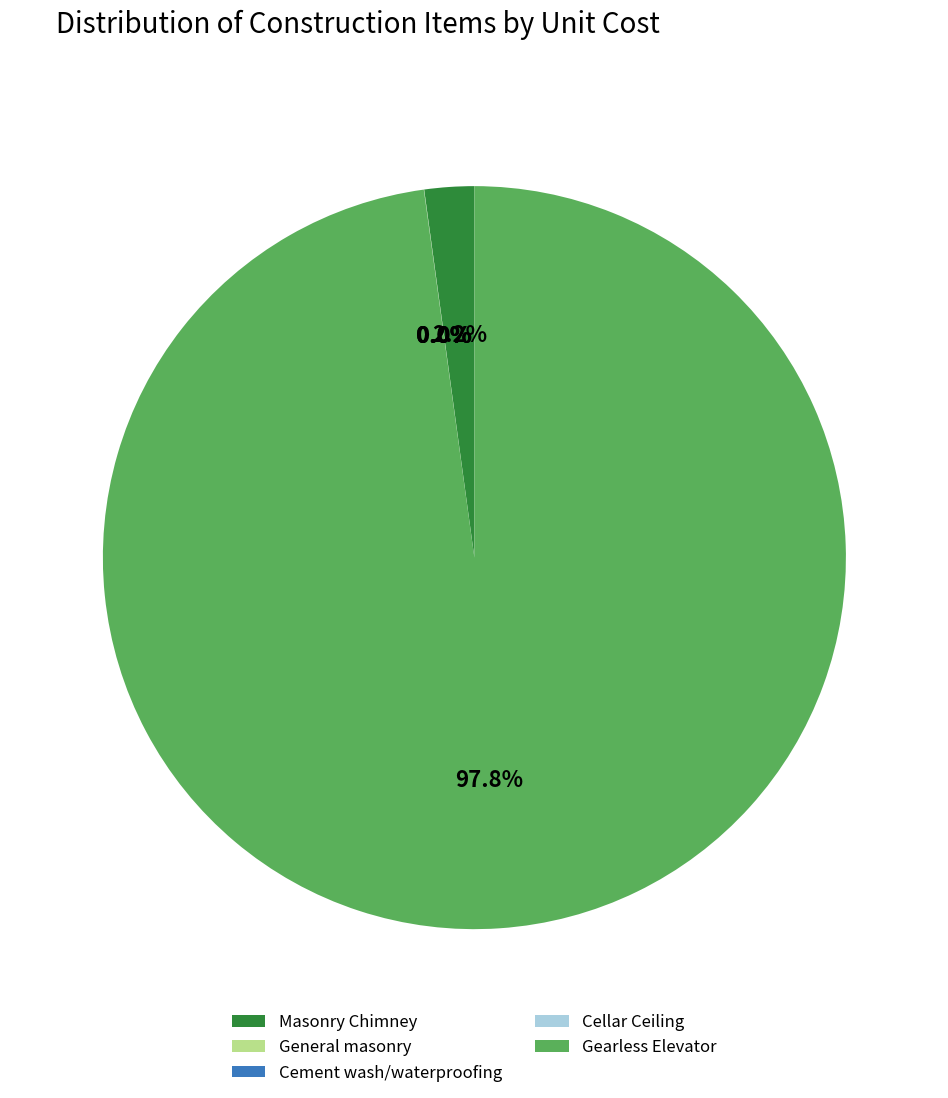

The Masonry Chimney slice represents 2% of the pie. True or false?

True